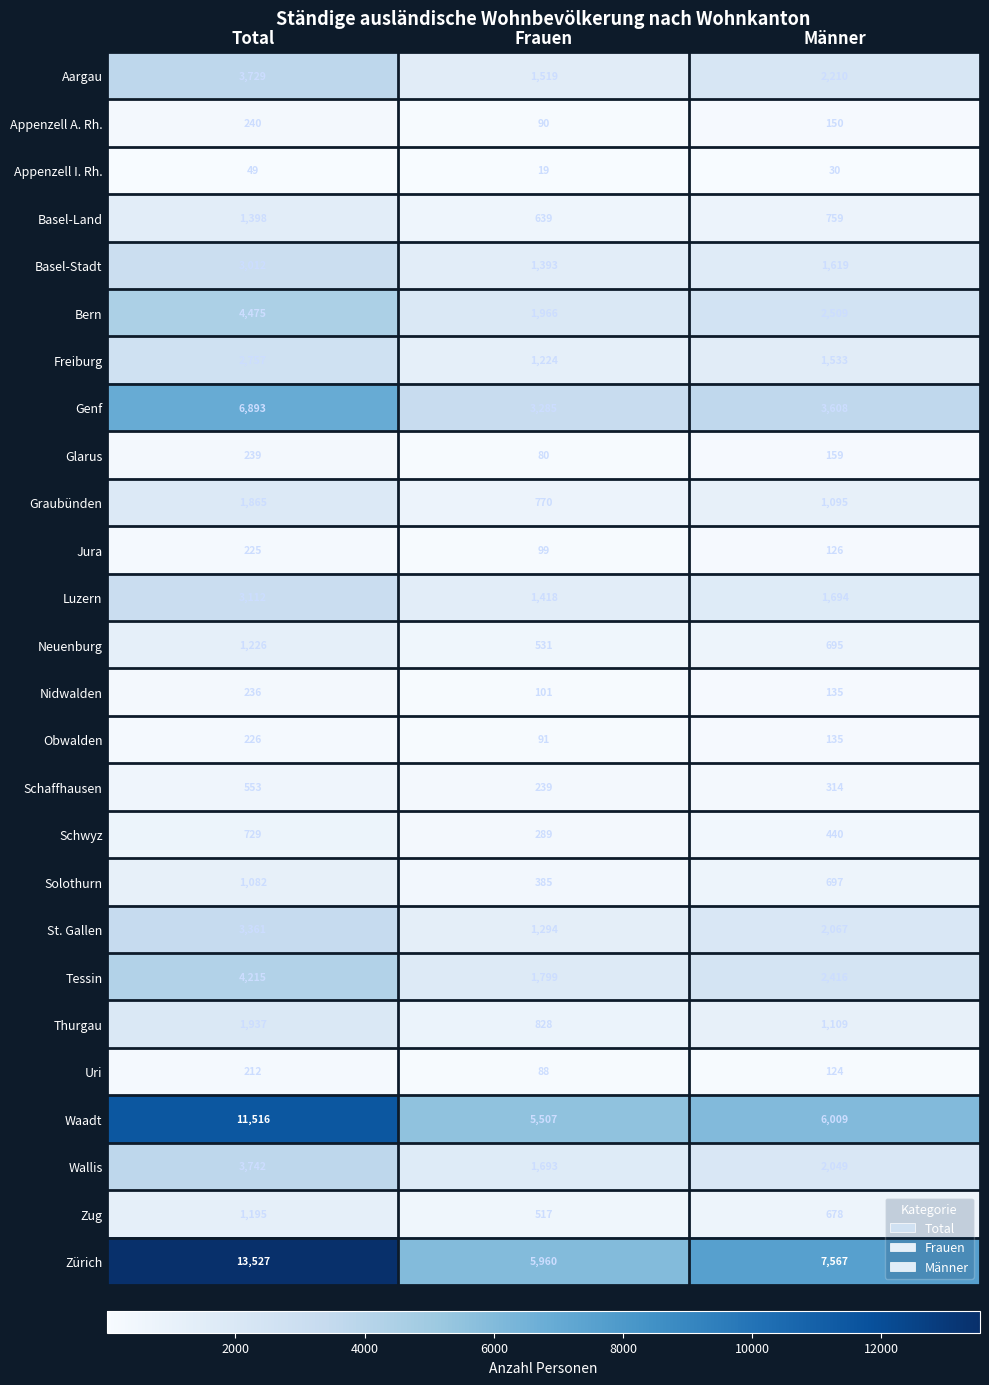

What is the total value across all series at Total?

71751